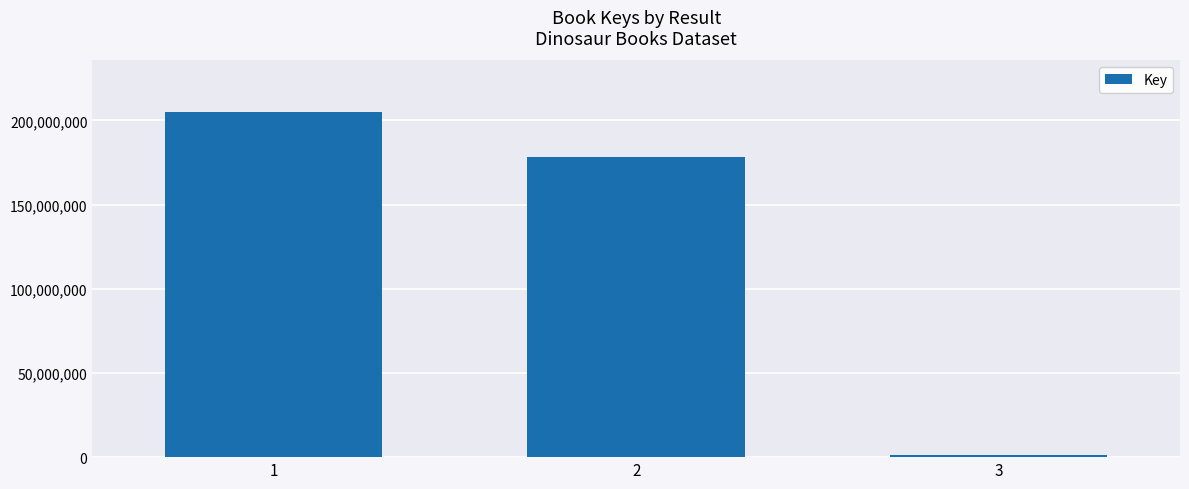

Is it true that the value at 2 is 106723117?

False